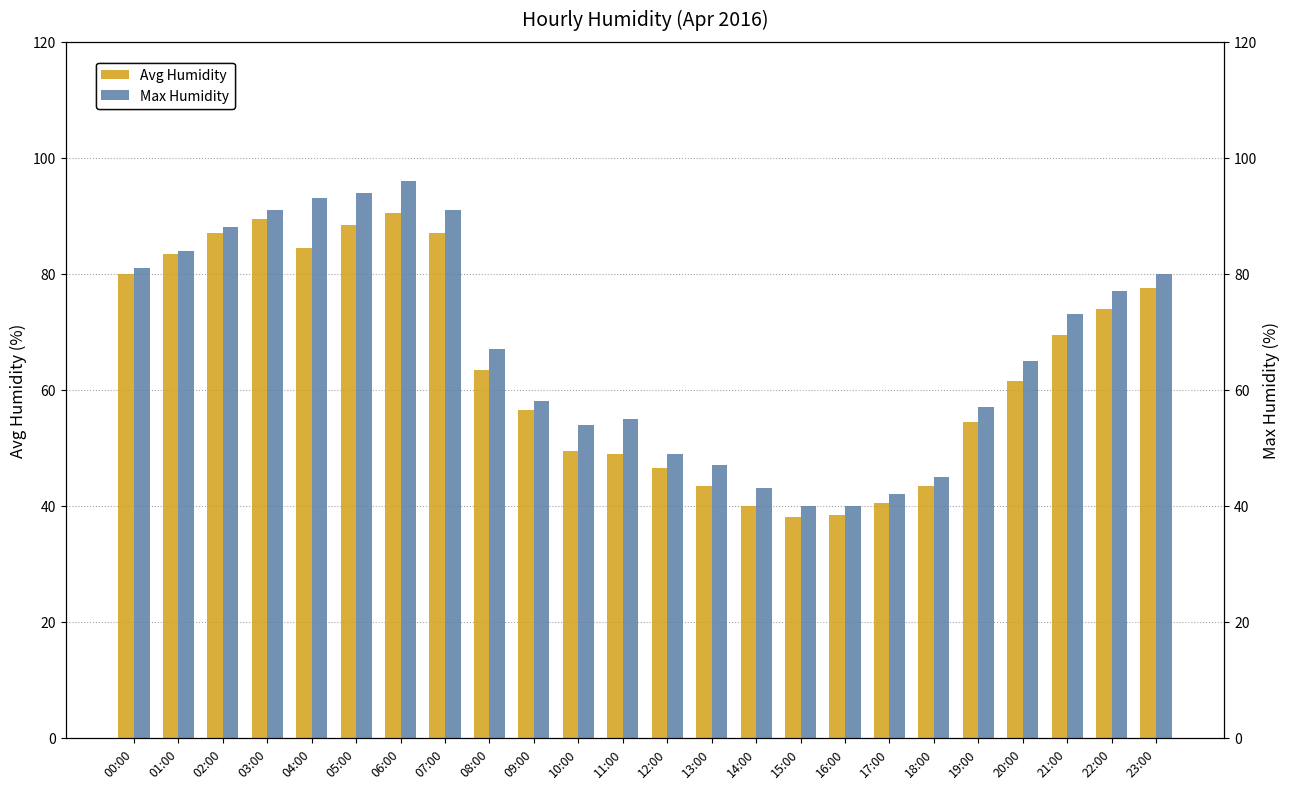

Count the number of data series in this chart.

2